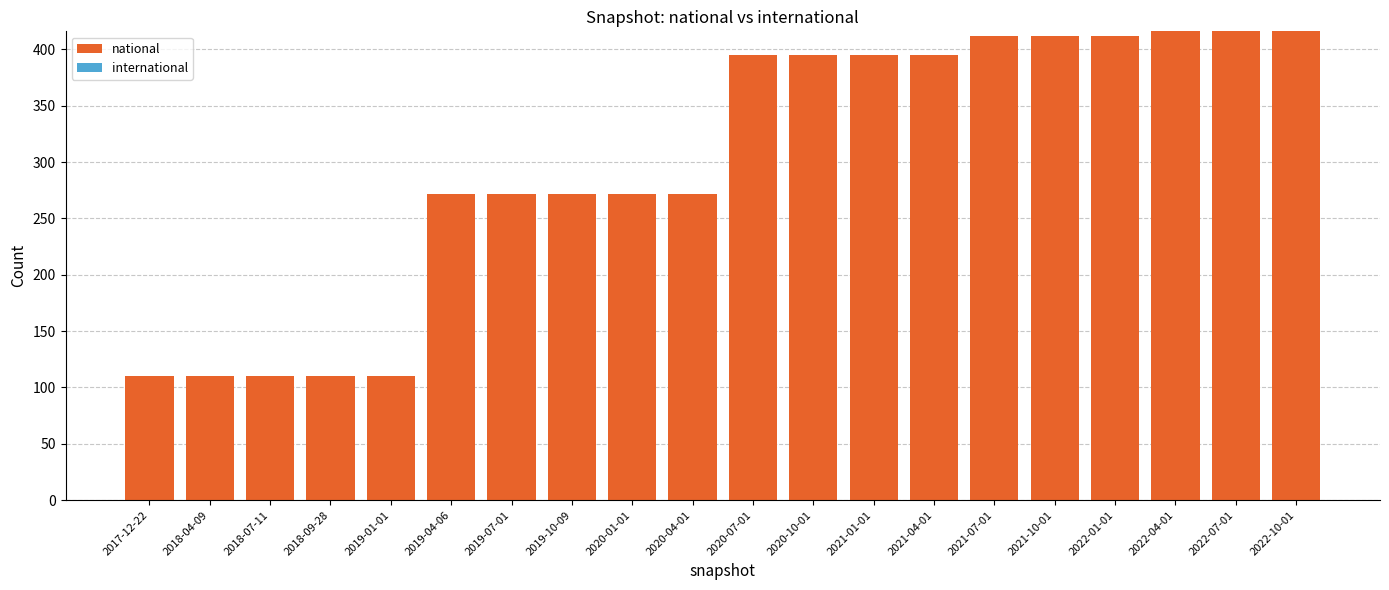

What is the difference between the maximum and minimum values?

306